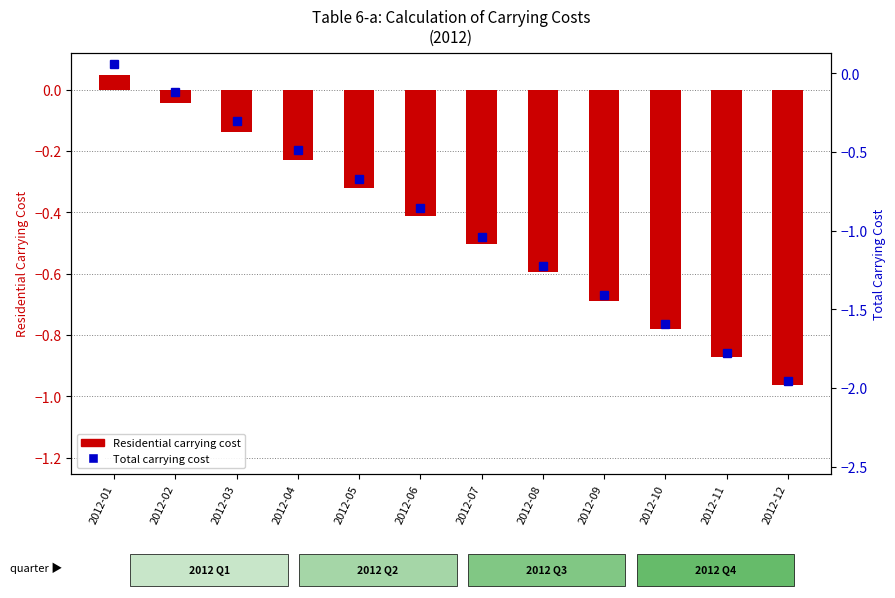

Rank the categories by Total carrying cost value from highest to lowest.

2012-01, 2012-02, 2012-03, 2012-04, 2012-05, 2012-06, 2012-07, 2012-08, 2012-09, 2012-10, 2012-11, 2012-12